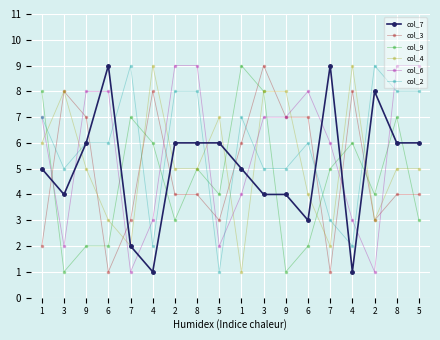

At how many categories does at least one series exceed 6?

18